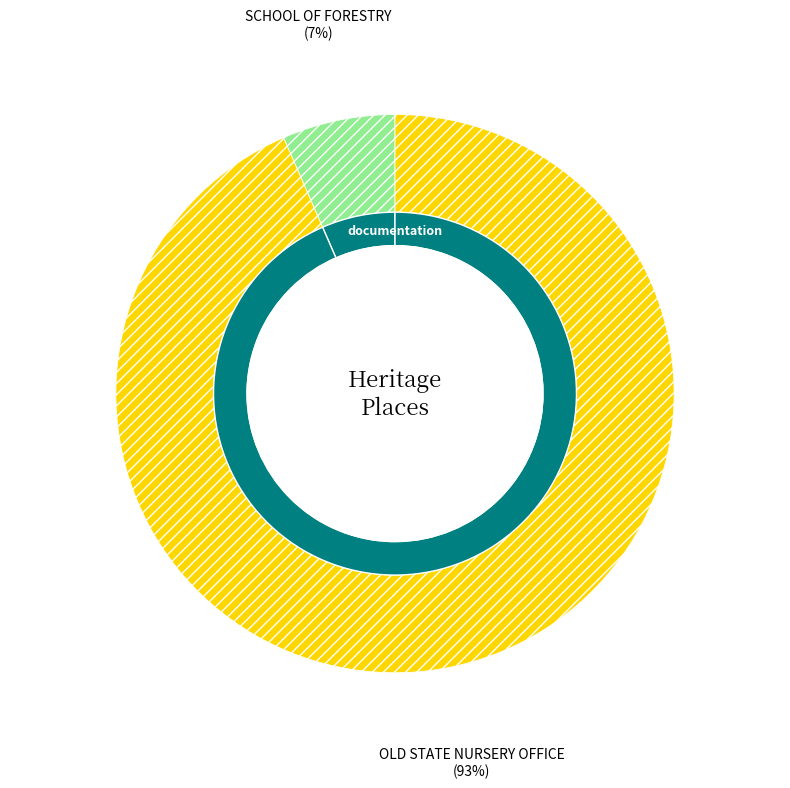

Which has a higher value, SCHOOL OF FORESTRY or OLD STATE NURSERY OFFICE?

OLD STATE NURSERY OFFICE